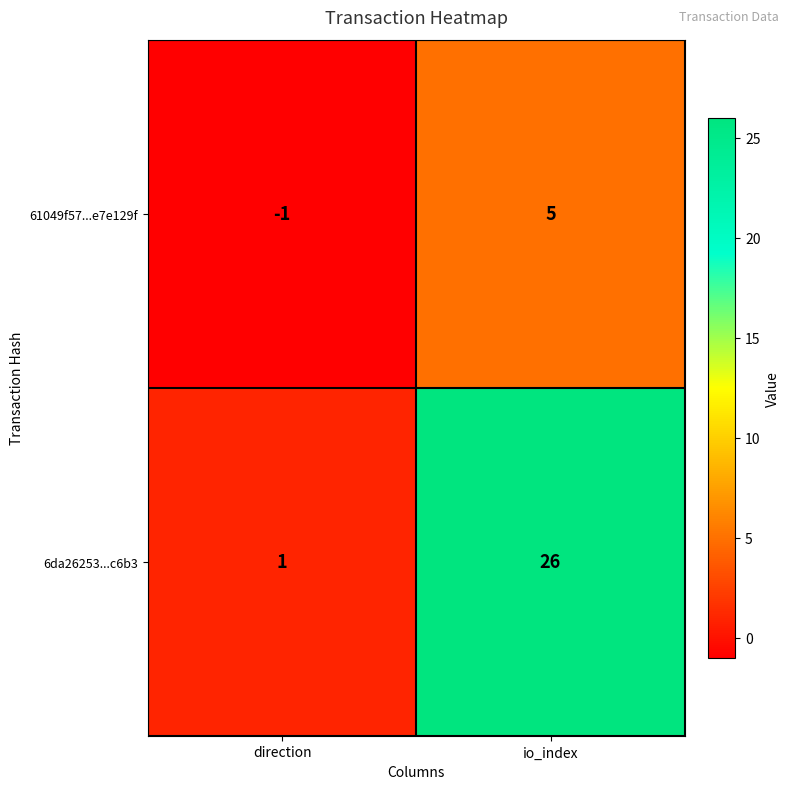

Which series has the widest spread of values?

6da26253...c6b3